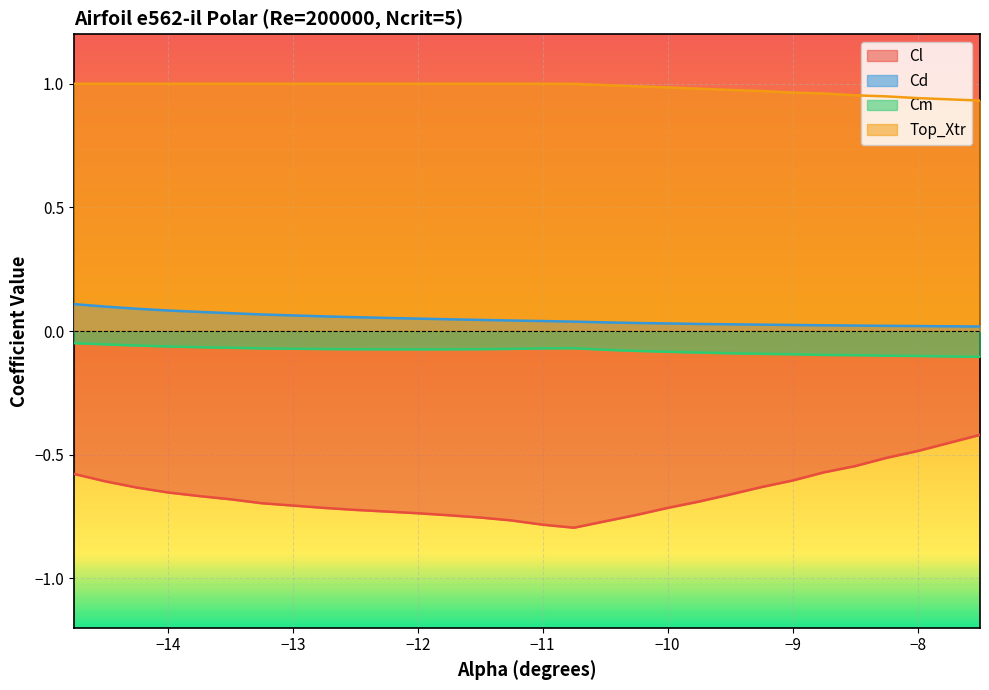

List the series in order of their peak value, highest first.

Top_Xtr, Cd, Cm, Cl